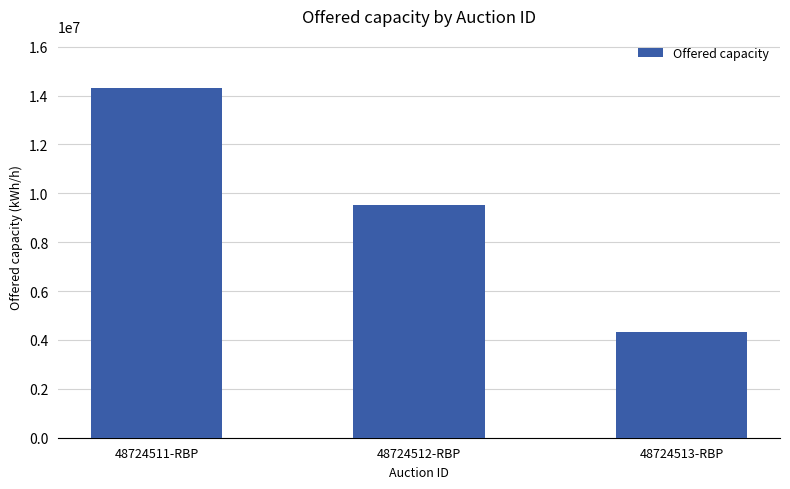

What is the ratio of the value at 48724512-RBP to the value at 48724511-RBP?

0.7